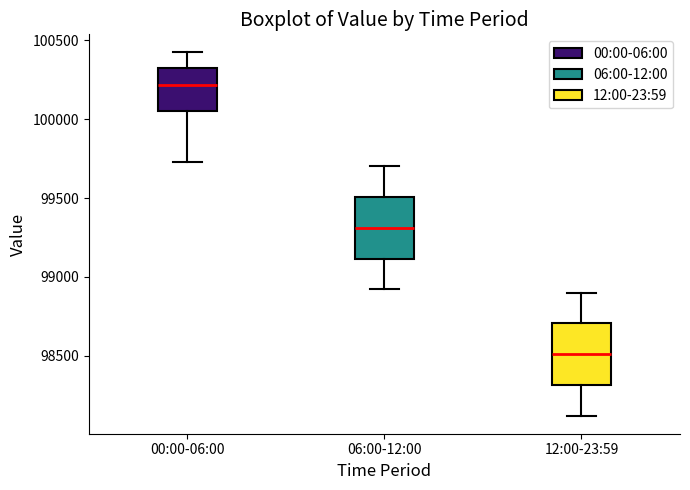

Reading left to right, read every box against the y-axis: the position of its median line, the range the box covers, and the ends of its whiskers. The values are not printed on the chart, so give them approximately, as read against the axis.

00:00-06:00: median 100200, box 100050 to 100300, whiskers 99750 to 100400
06:00-12:00: median 99300, box 99100 to 99500, whiskers 98900 to 99700
12:00-23:59: median 98500, box 98300 to 98700, whiskers 98100 to 98900